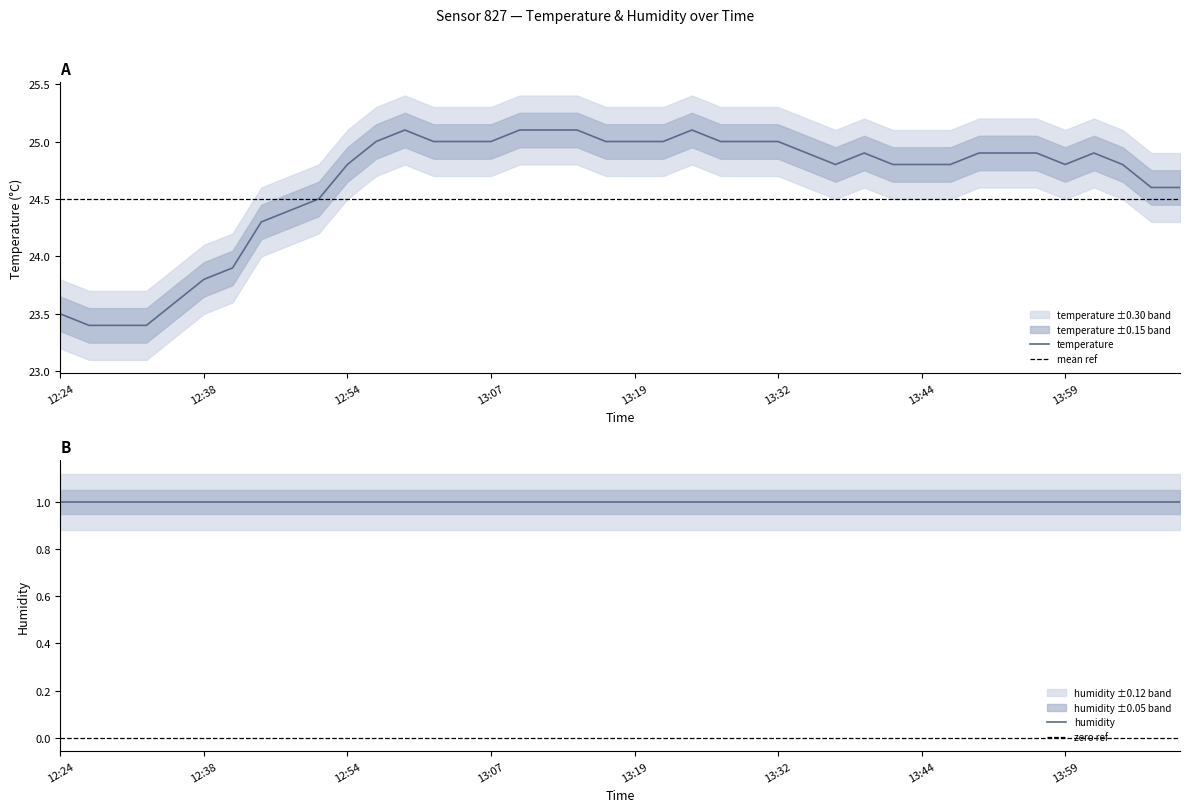

The temperature series shows 23.5 at 12:24. True or false?

True